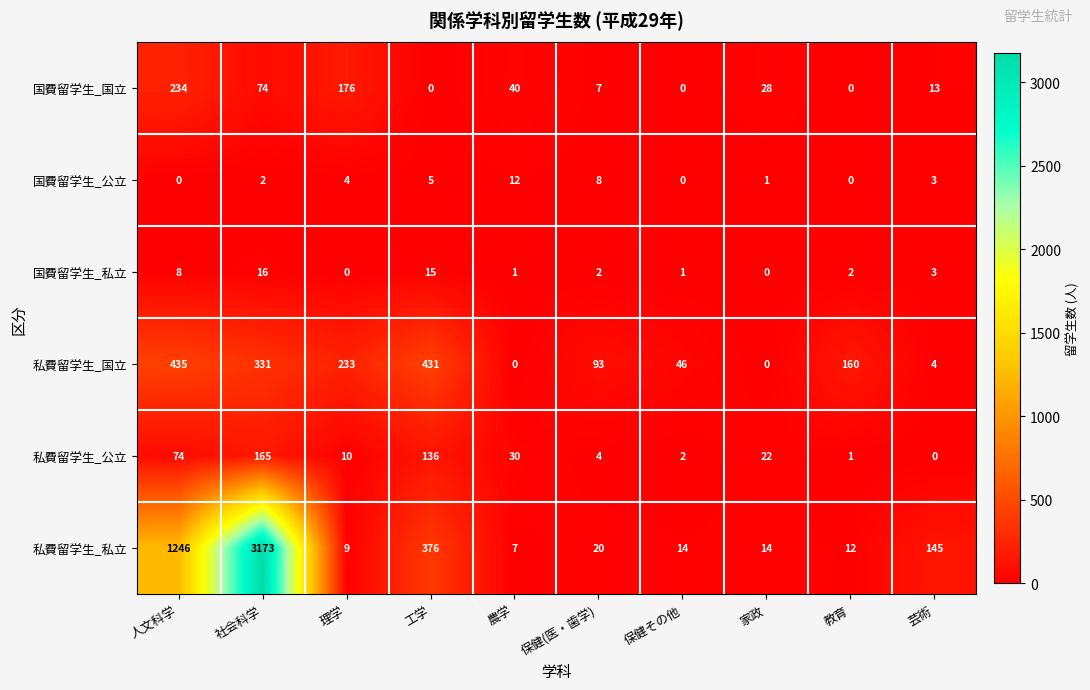

At how many categories does at least one series exceed 1000?

2